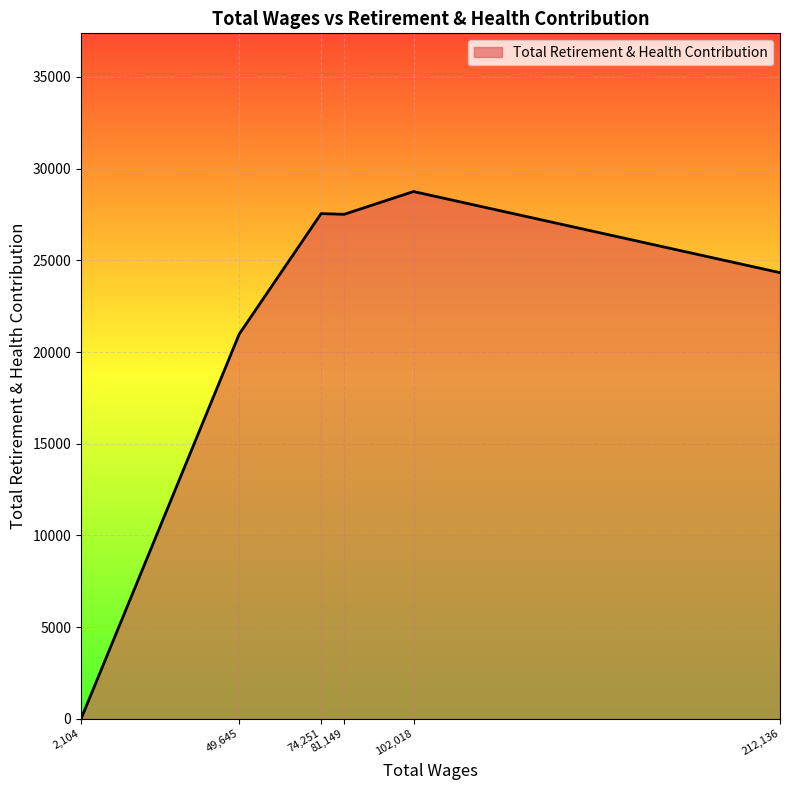

True or false: there are more than 0 points higher than both neighbors.

True